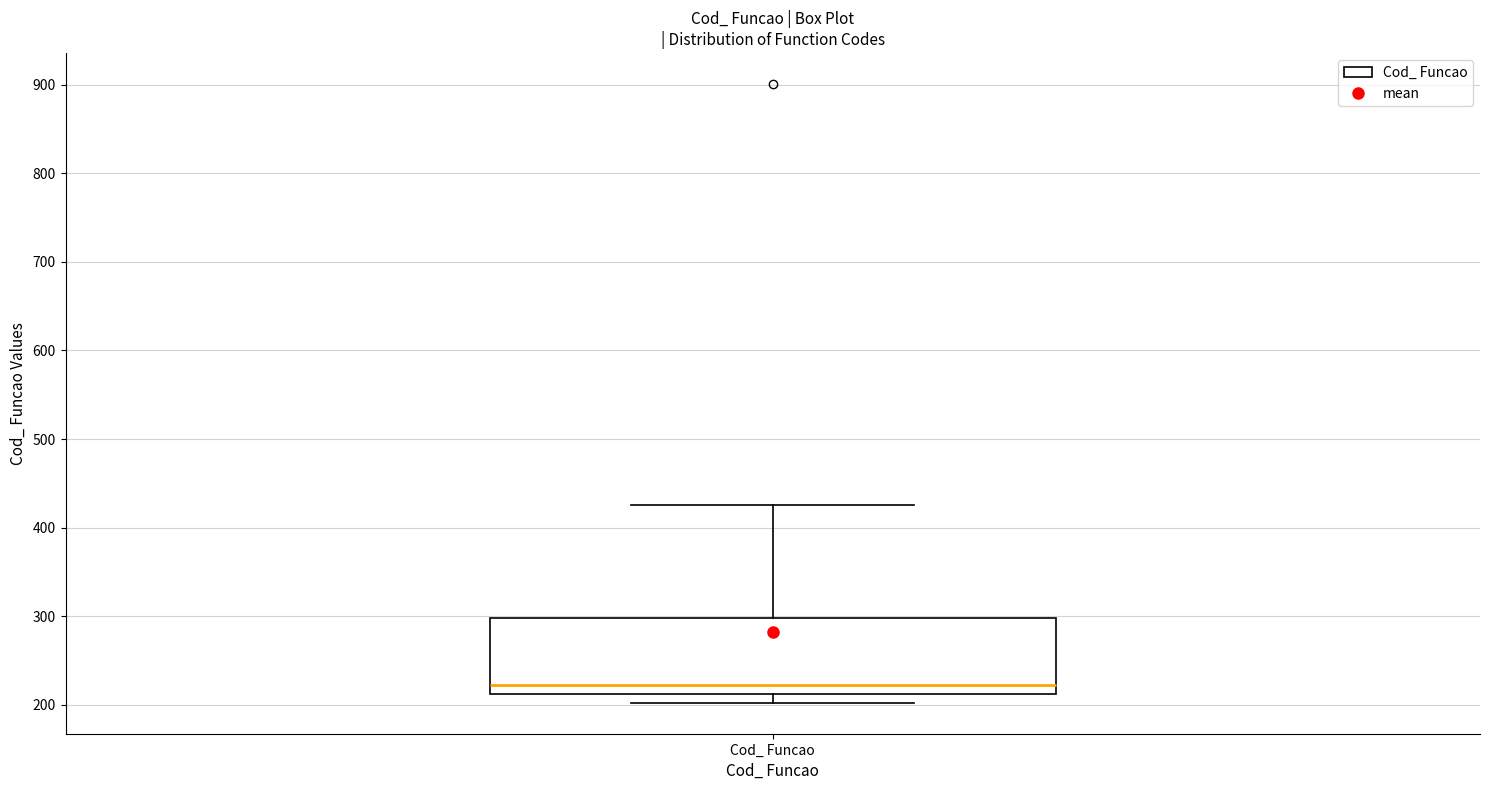

Where does the median line of the box for Cod_ Funcao sit on the y-axis? The values are not printed on the chart, so give them approximately, as read against the axis.

220